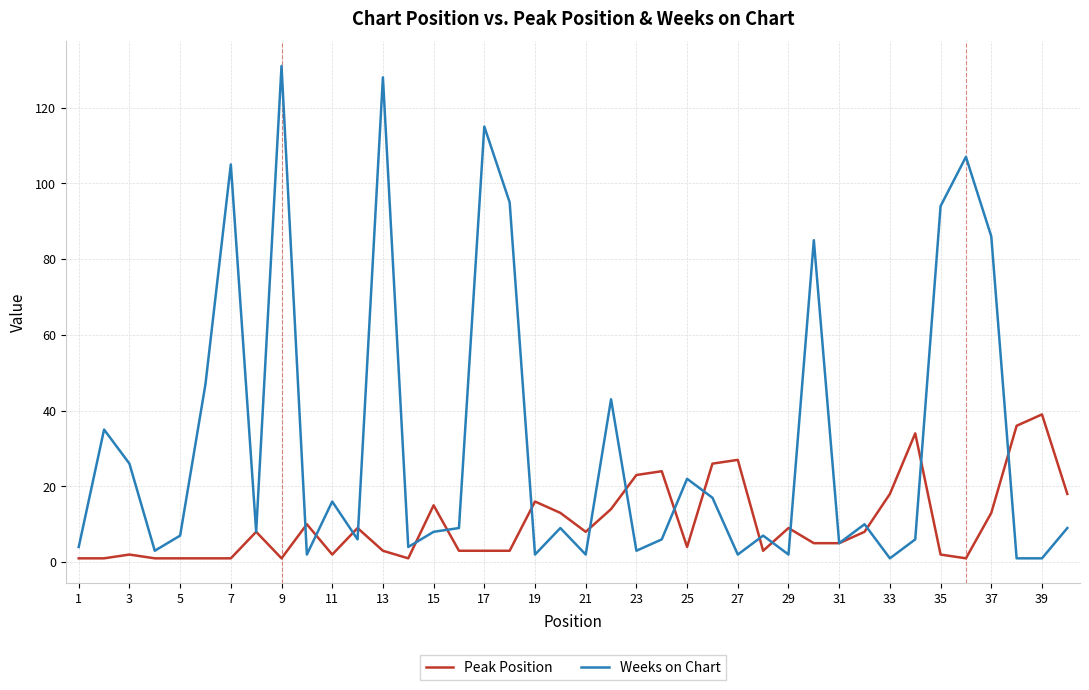

Rank the series by their maximum value, from highest to lowest.

Weeks on Chart, Peak Position